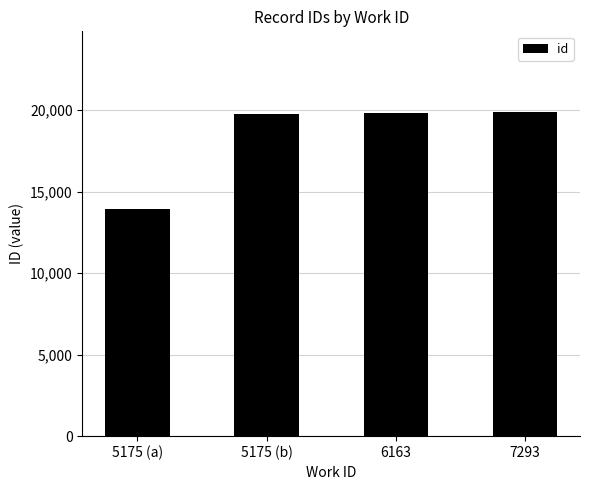

What is the value of the 4th bar from the left?

19862